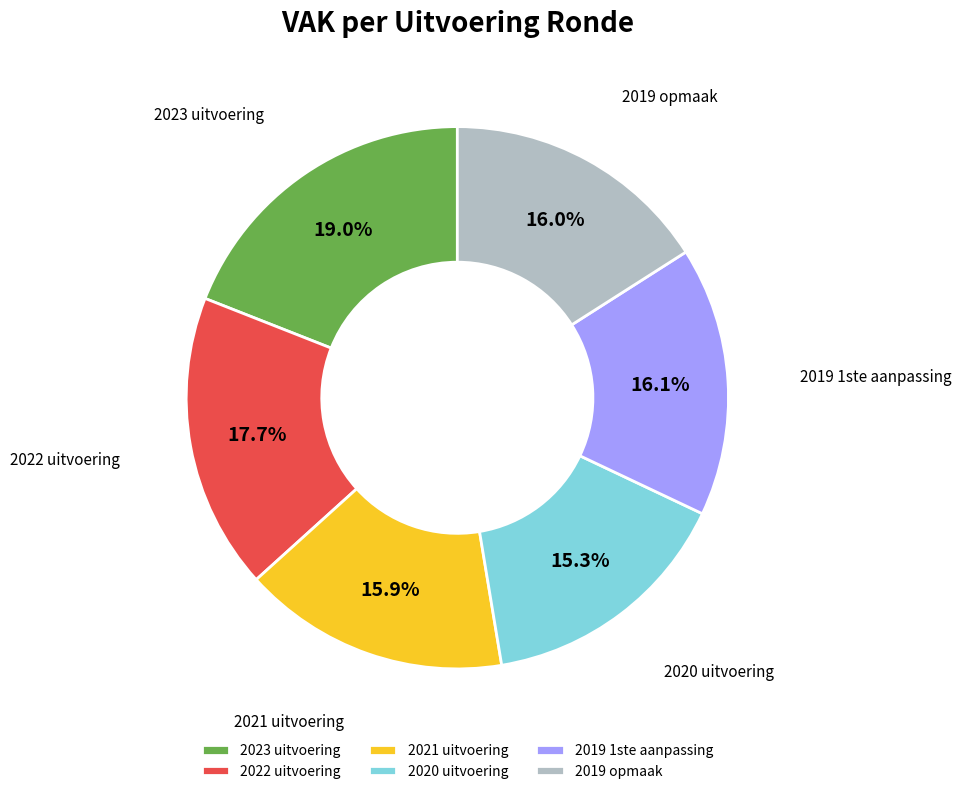

Does 2022 uitvoering represent more than half of the total?

No